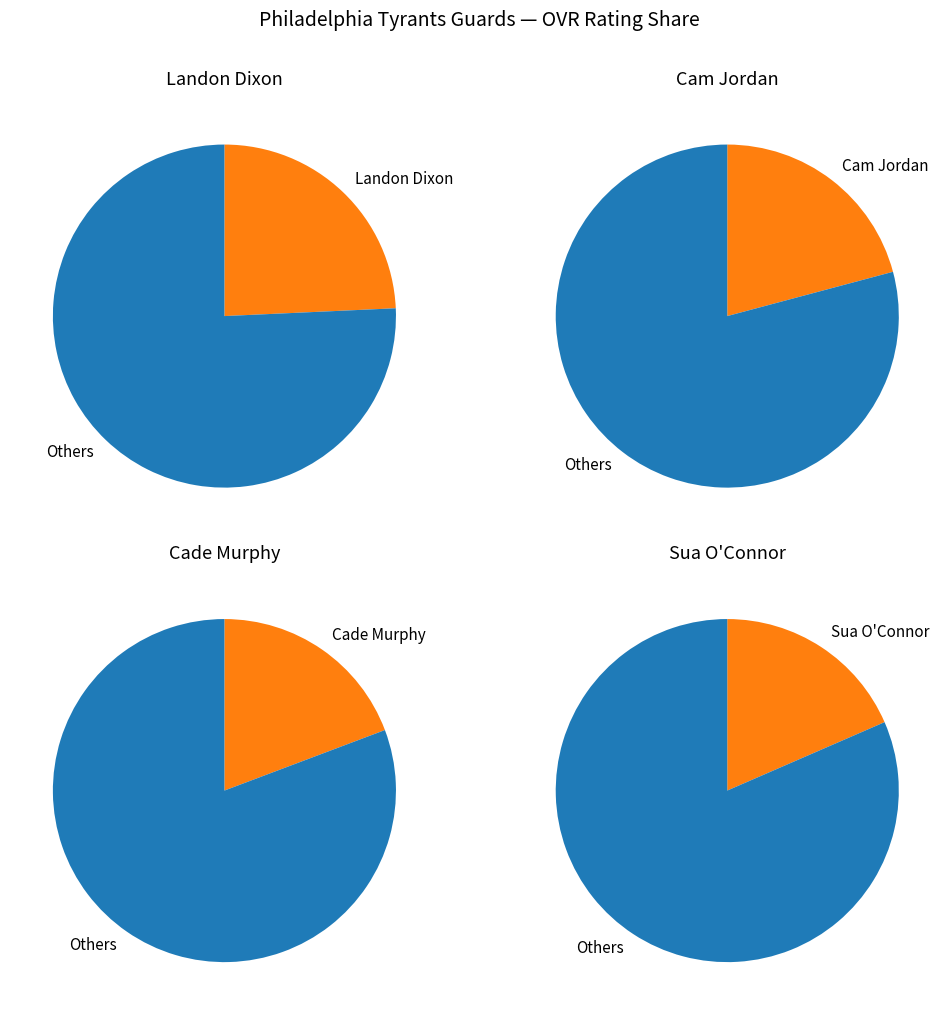

Which slice is the largest?

Landon Dixon